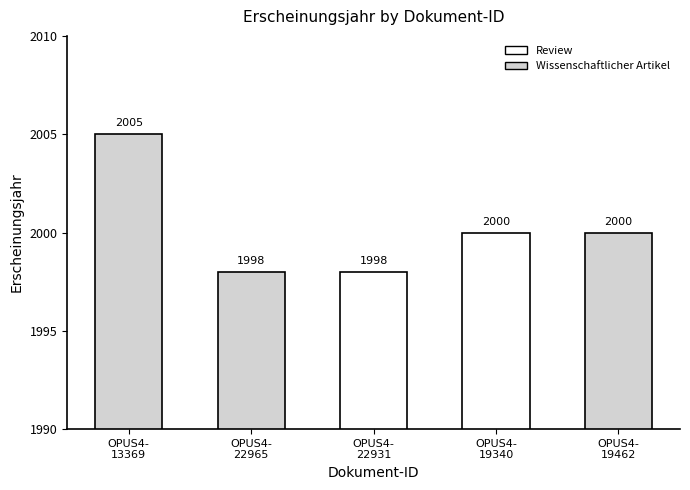

What is the difference between the values at OPUS4-
22931 and OPUS4-
19340?

2